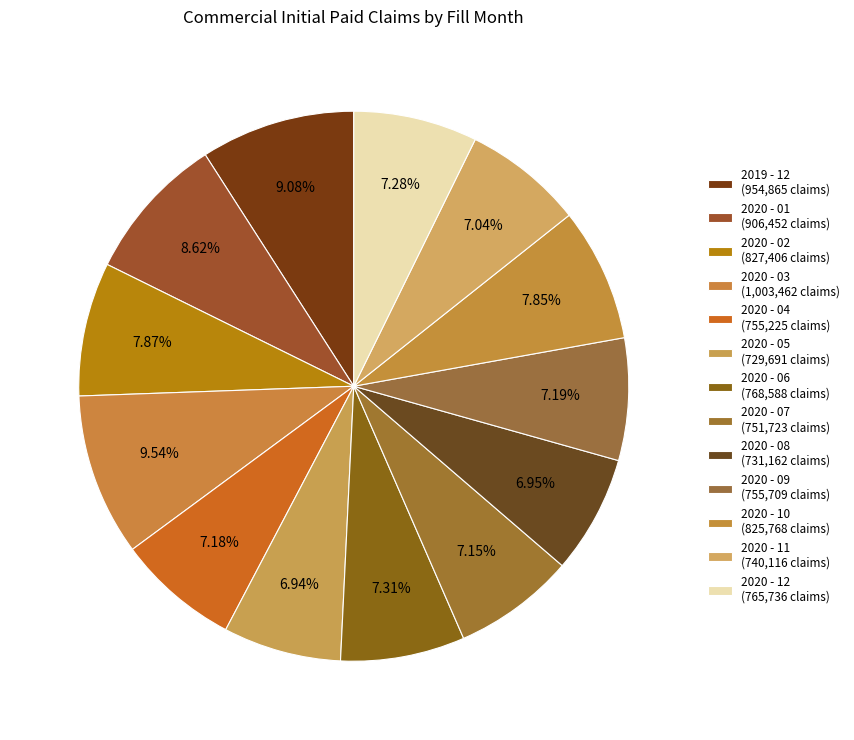

How many segments does this pie chart have?

13